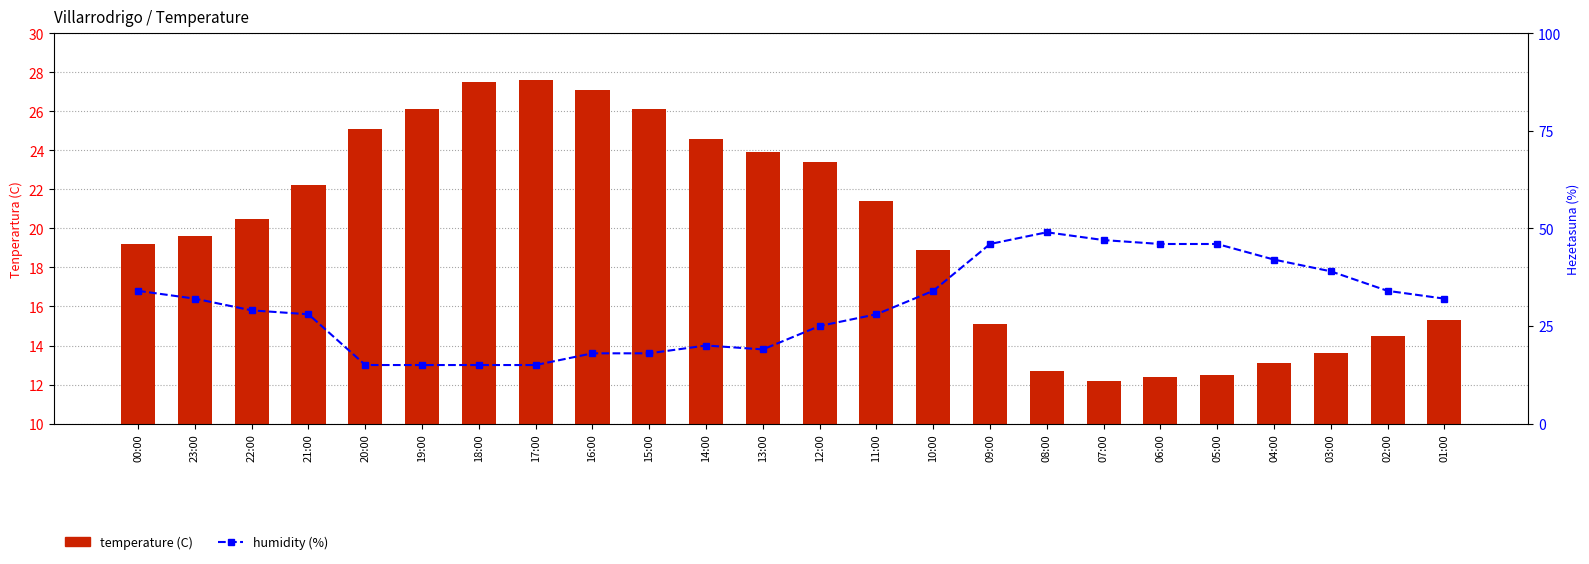

Are the bars horizontal?

No